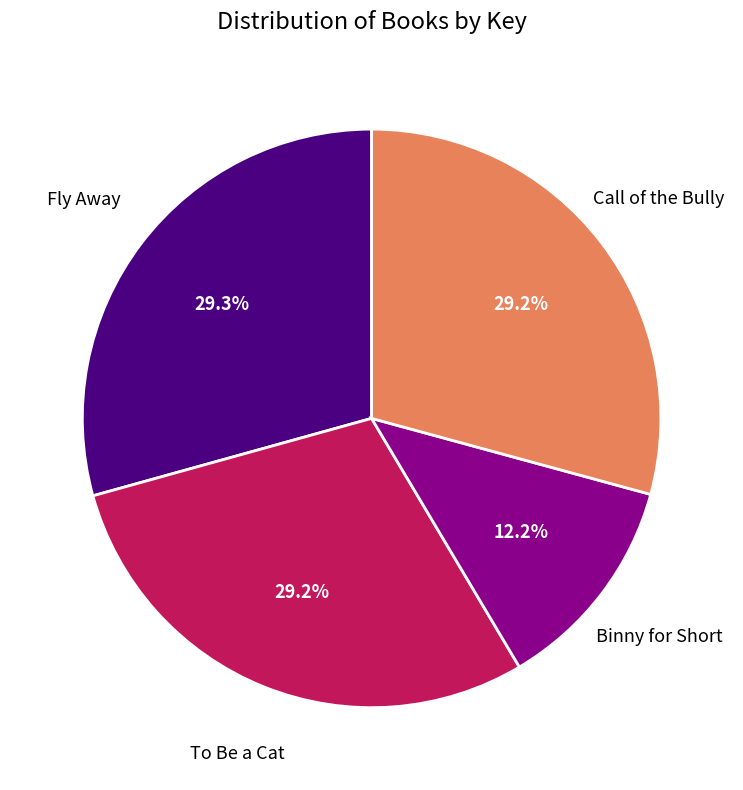

To the nearest percent, what is the difference between the largest and smallest slice percentages?

17%